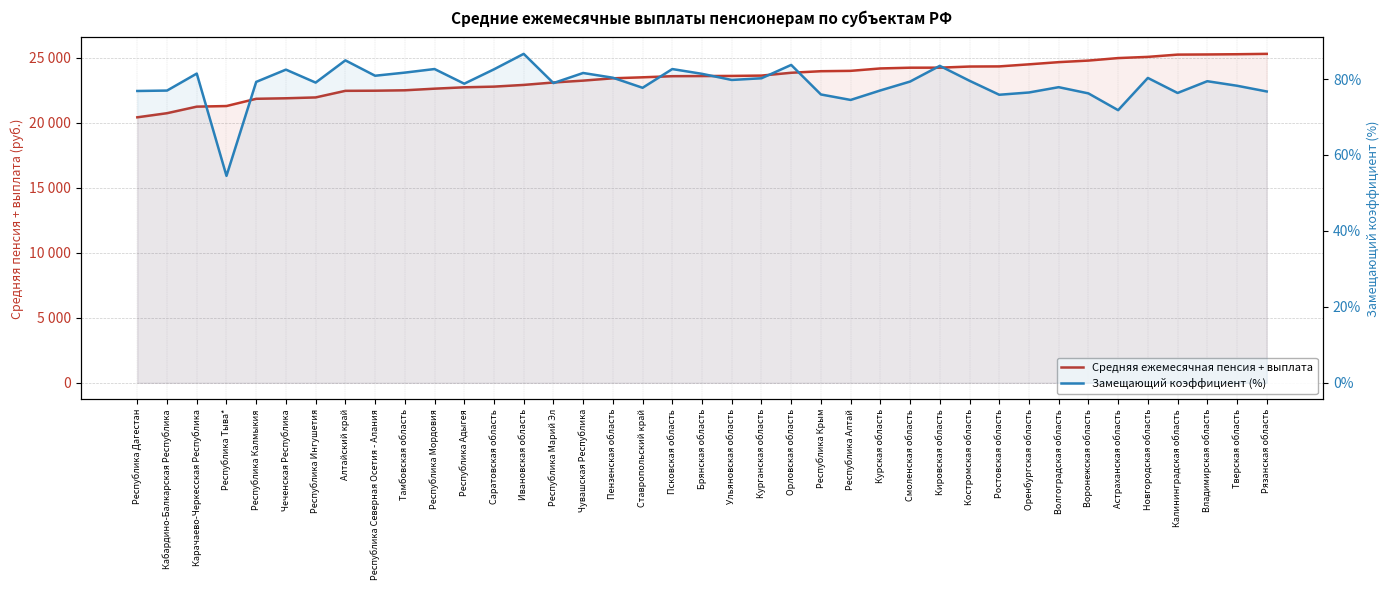

Reading right to left, list all the values displayed in this chart.

Средняя ежемесячная пенсия + выплата: 25291.7	25262.9	25245.4	25233.6	25059.2	24967.1	24775.2	24654.3	24486.2	24327.1	24316.7	24230.3	24227.3	24170.2	23985.0	23957.4	23837.6	23620.6	23594.3	23584.7	23574.7	23488.6	23412.4	23233.7	23089.9	22903.5	22771.8	22720.4	22614.6	22489.9	22458.5	22448.4	21941.6	21876.4	21836.8	21279.8	21233.2	20729.2	20412.8
Замещающий коэффициент (%): 76.7	78.2	79.4	76.3	80.3	71.8	76.2	77.9	76.5	75.9	79.5	83.5	79.3	77.0	74.5	75.9	83.7	80.2	79.8	81.4	82.6	77.7	80.3	81.6	78.9	86.6	82.6	78.8	82.6	81.7	80.9	84.9	79.1	82.5	79.3	54.5	81.4	77.0	76.9